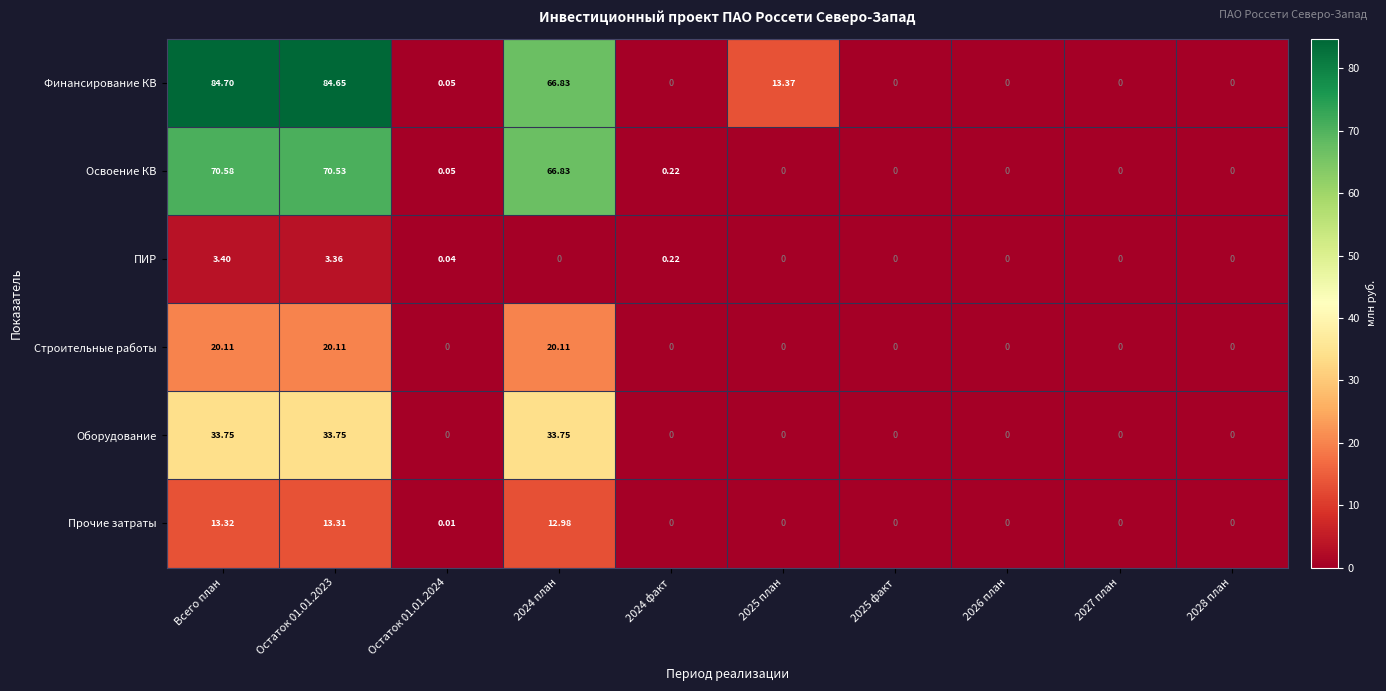

Rank the series by their maximum value, from highest to lowest.

Финансирование КВ, Освоение КВ, Оборудование, Строительные работы, Прочие затраты, ПИР